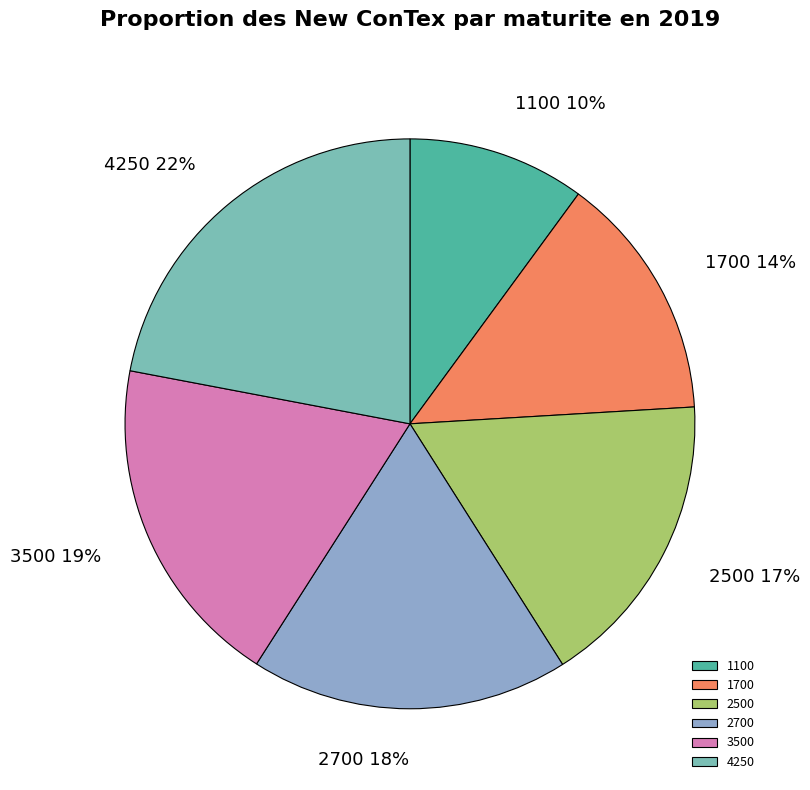

How many segments does this pie chart have?

6